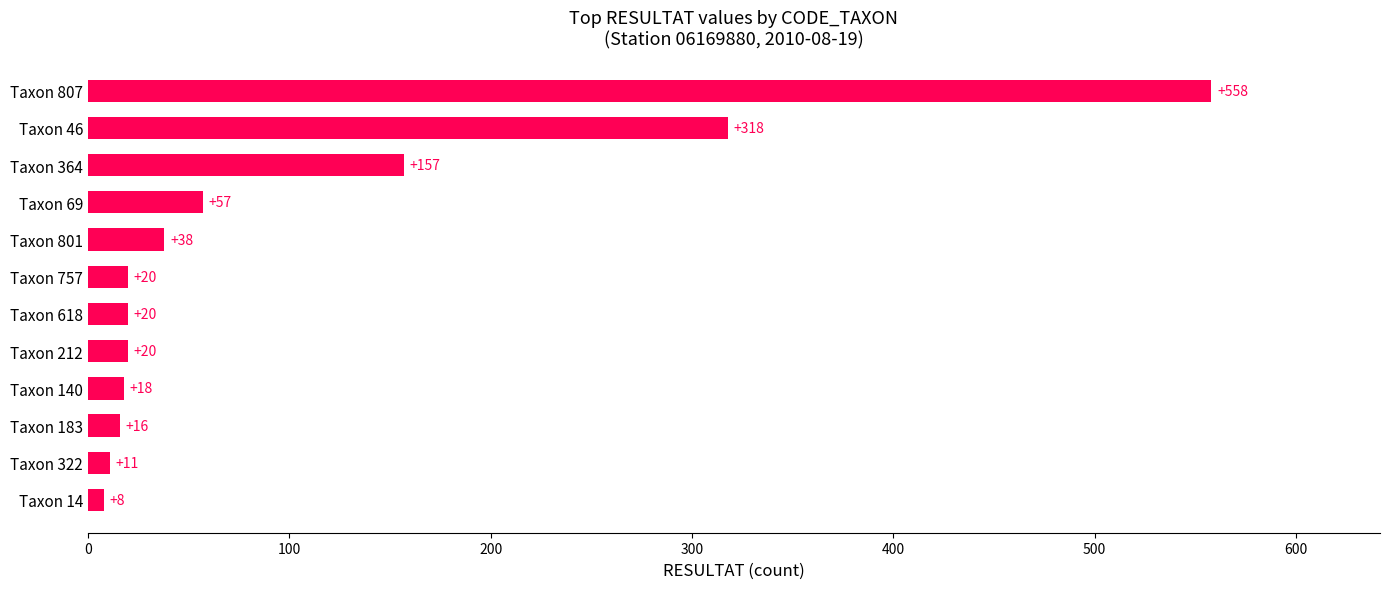

What is the sum of all values?

1241